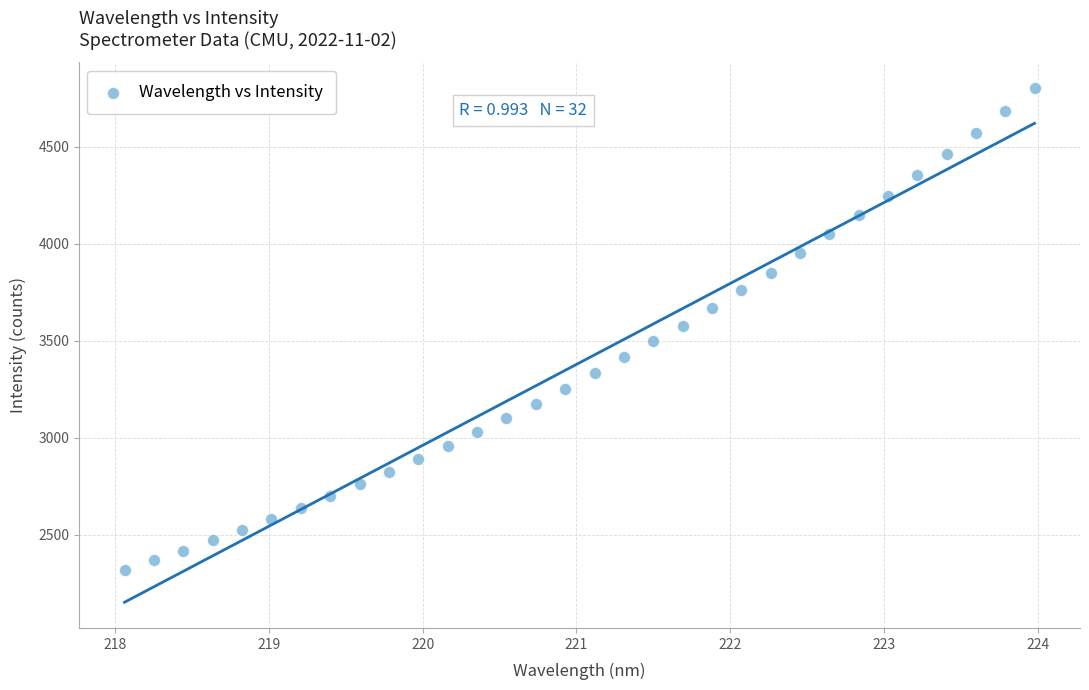

What is the range of X values (max minus min)?

5.9